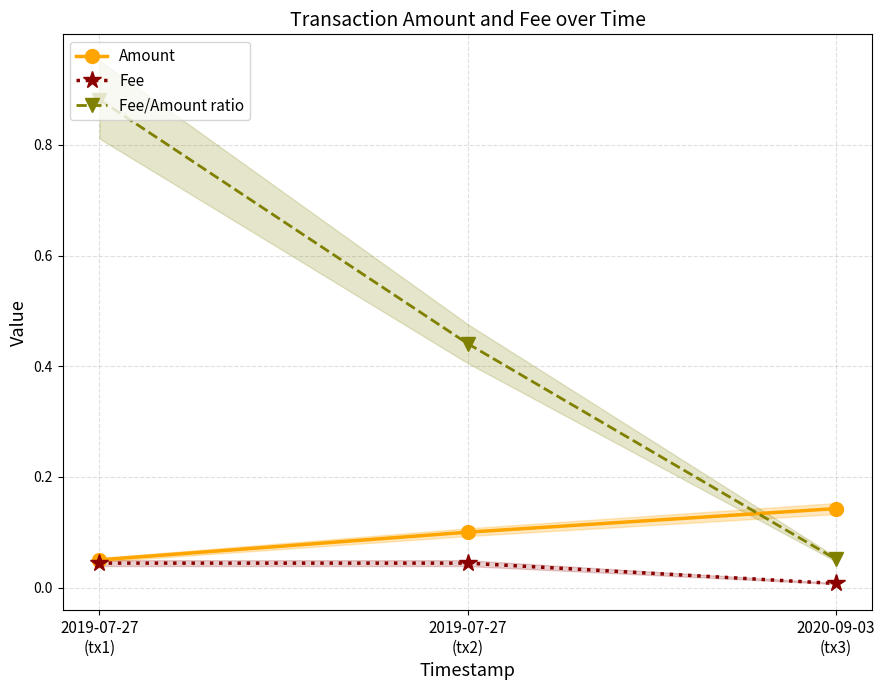

Count the number of data series in this chart.

3